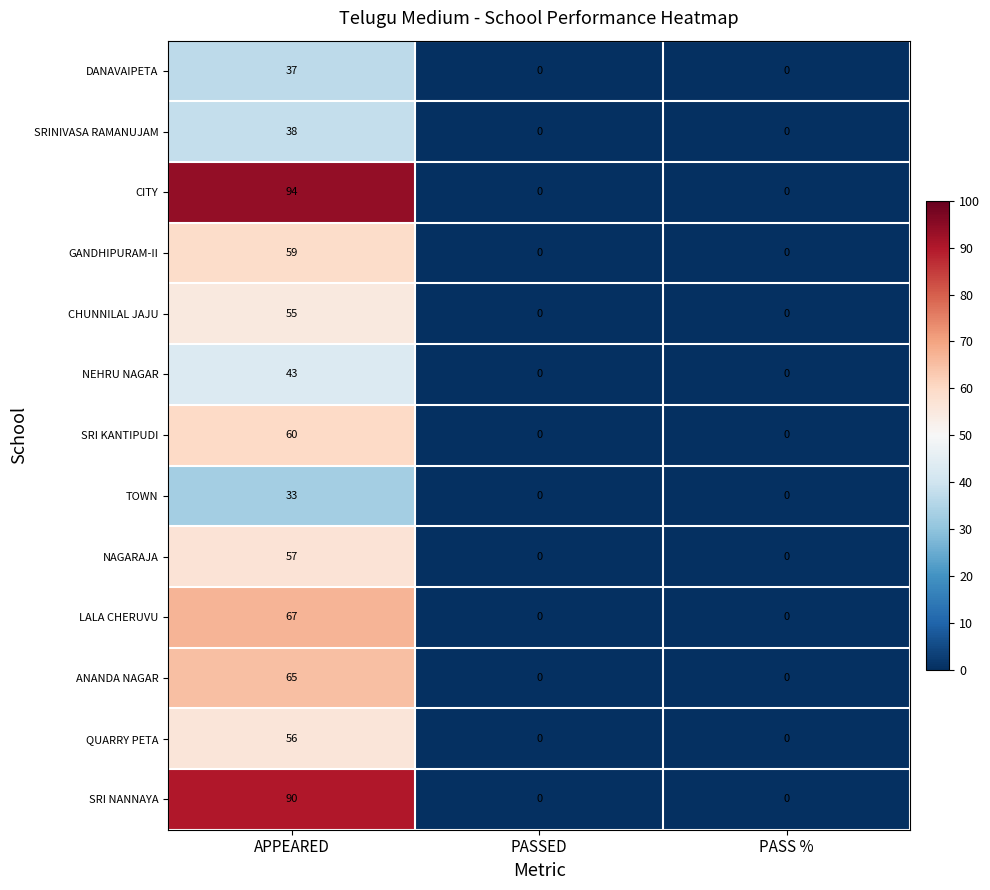

Which category has the highest value across all series?

APPEARED